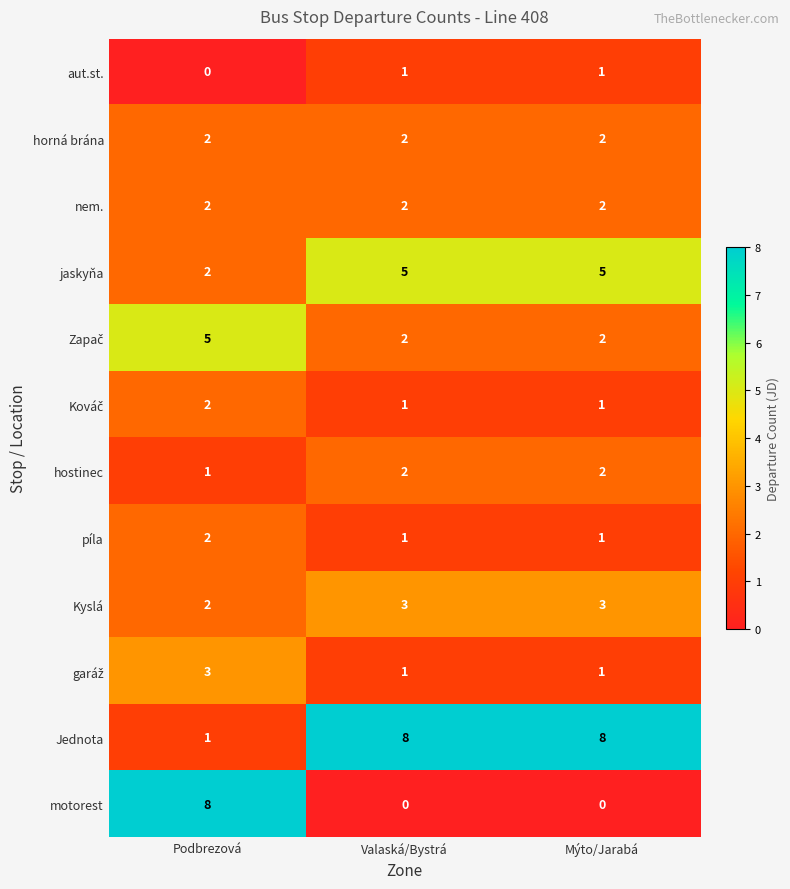

The value of nem. at Podbrezová is 3. True or false?

False